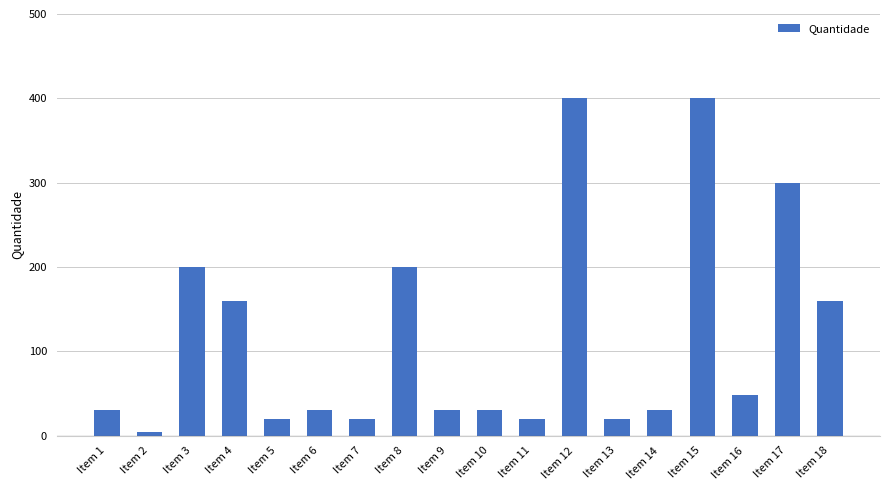

Are the bars grouped side by side (vs. stacked)?

No